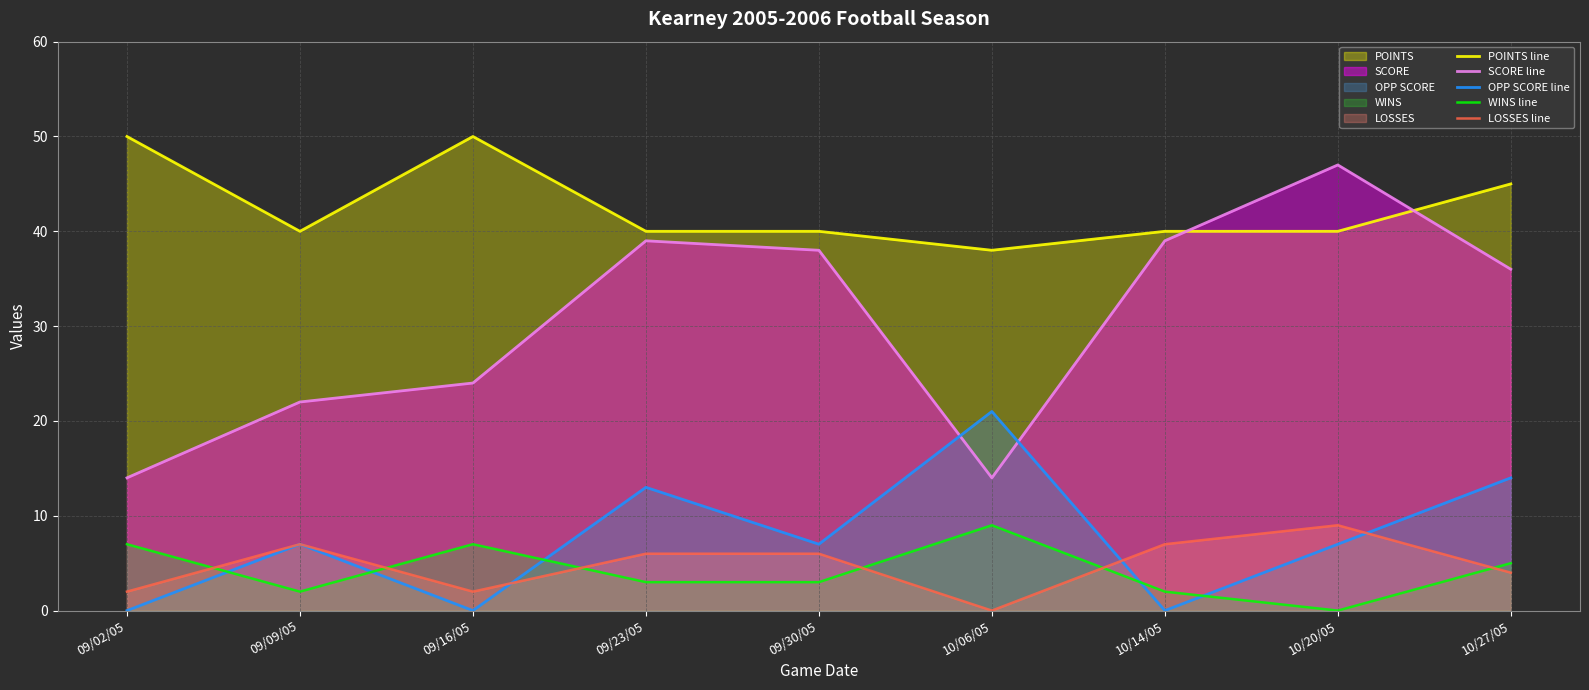

What is the difference between the highest and lowest values at 09/30/05?

37